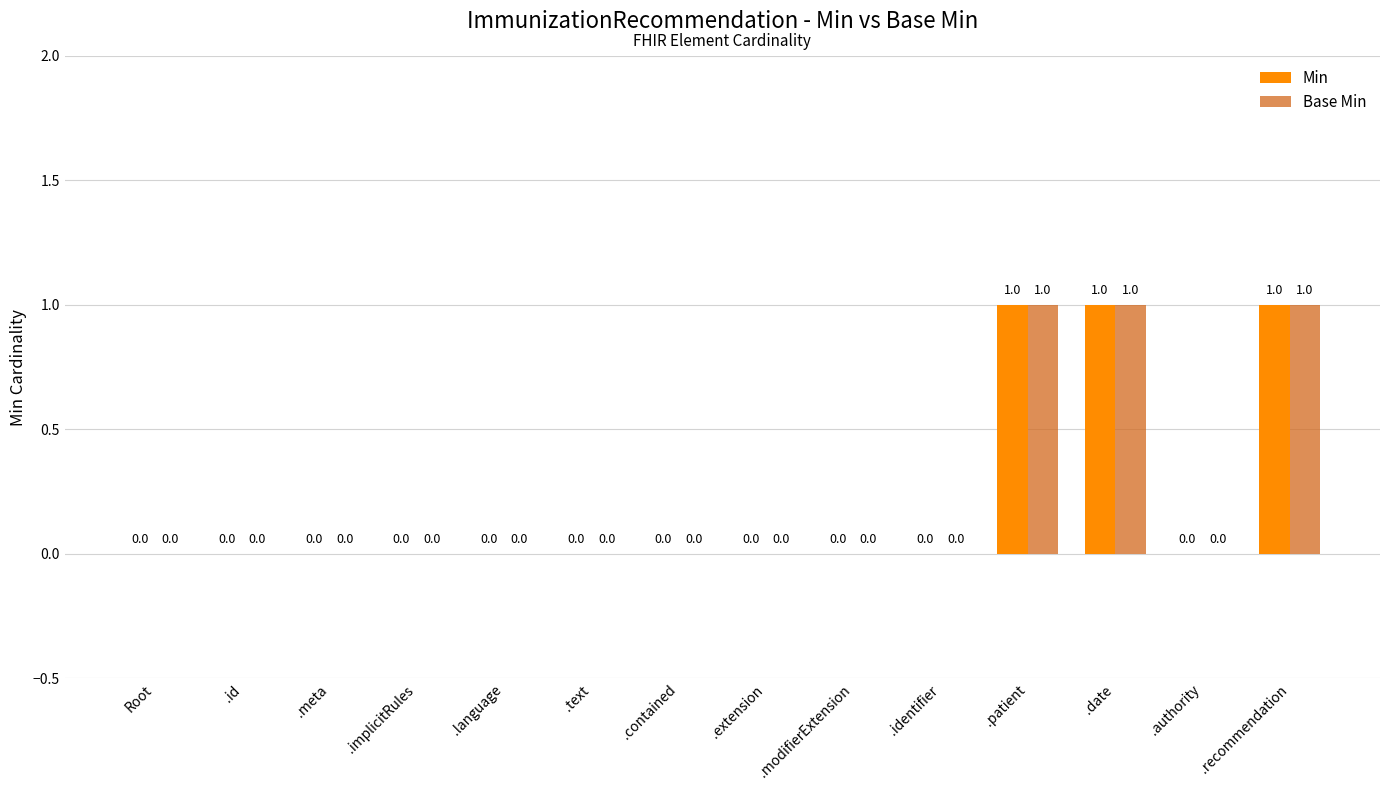

What are all the series names shown in the legend?

Min, Base Min